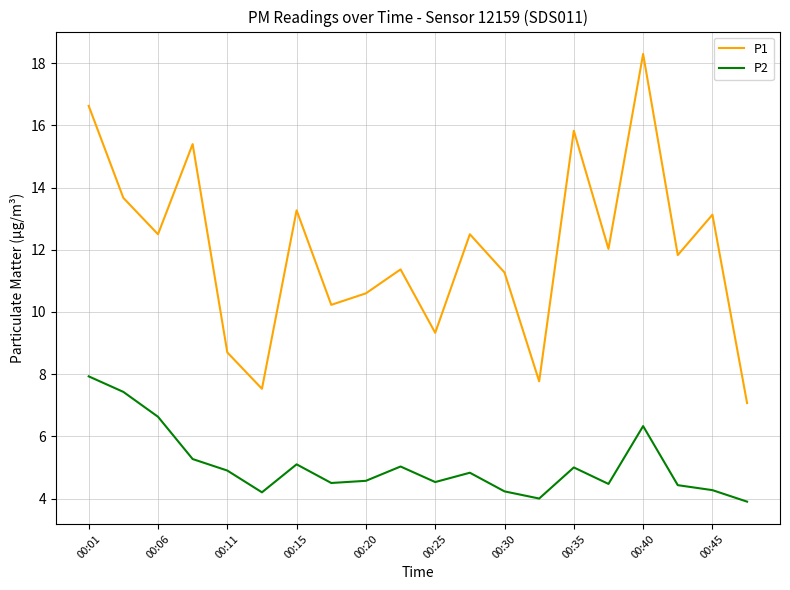

What are all the series names shown in the legend?

P1, P2